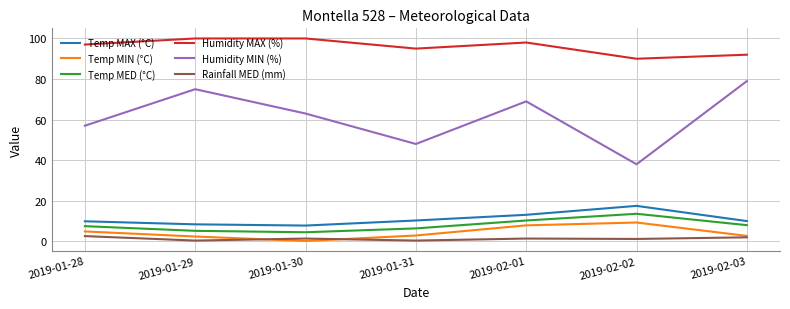

Rank the series by their maximum value, from highest to lowest.

Humidity MAX (%), Humidity MIN (%), Temp MAX (°C), Temp MED (°C), Temp MIN (°C), Rainfall MED (mm)